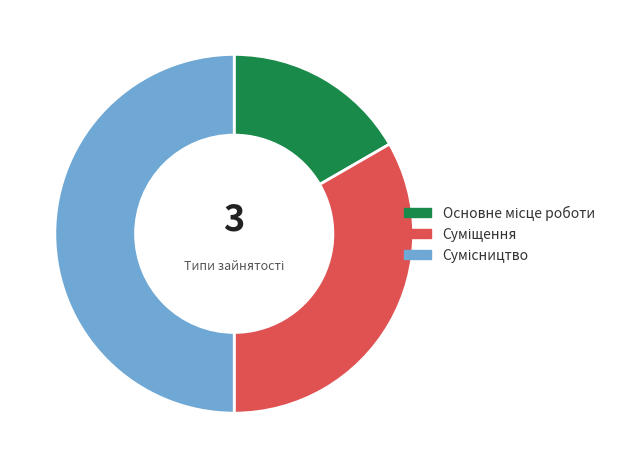

Which slice is the largest?

Сумісництво